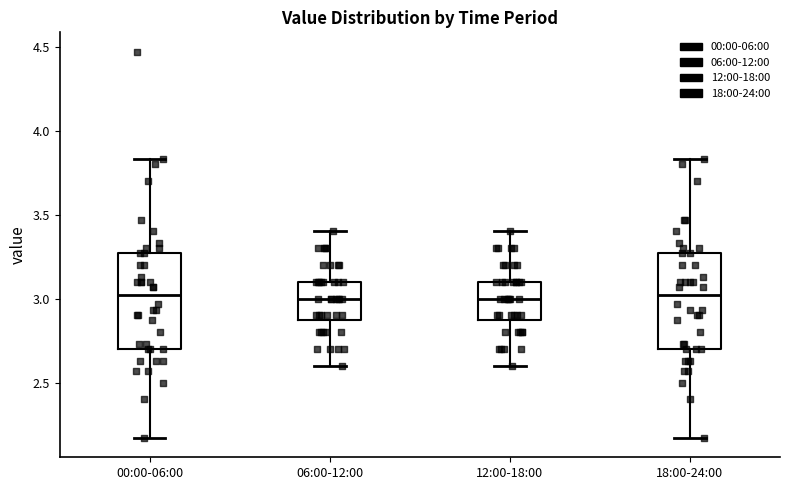

Reading left to right, transcribe this box plot: for each box, give where its median line is, the range the box spans, and where its two whiskers end, as read against the y-axis. The values are not printed on the chart, so give them approximately, as read against the axis.

00:00-06:00: median 3.00, box 2.70 to 3.25, whiskers 2.15 to 3.85
06:00-12:00: median 3.00, box 2.90 to 3.10, whiskers 2.60 to 3.40
12:00-18:00: median 3.00, box 2.90 to 3.10, whiskers 2.60 to 3.40
18:00-24:00: median 3.00, box 2.70 to 3.25, whiskers 2.15 to 3.85